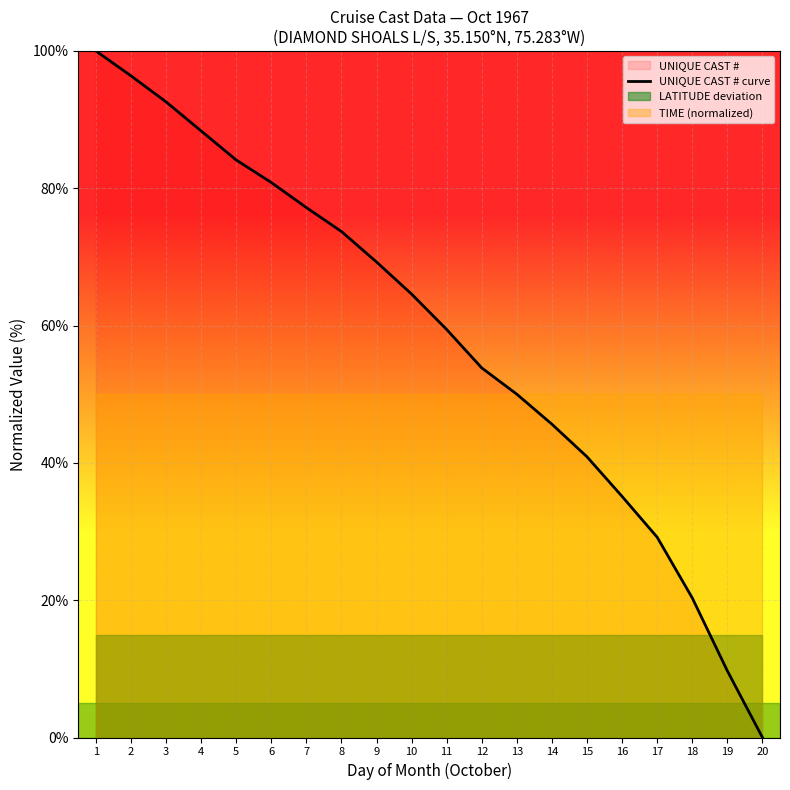

What is the highest value of the UNIQUE CAST # curve series?

100.0